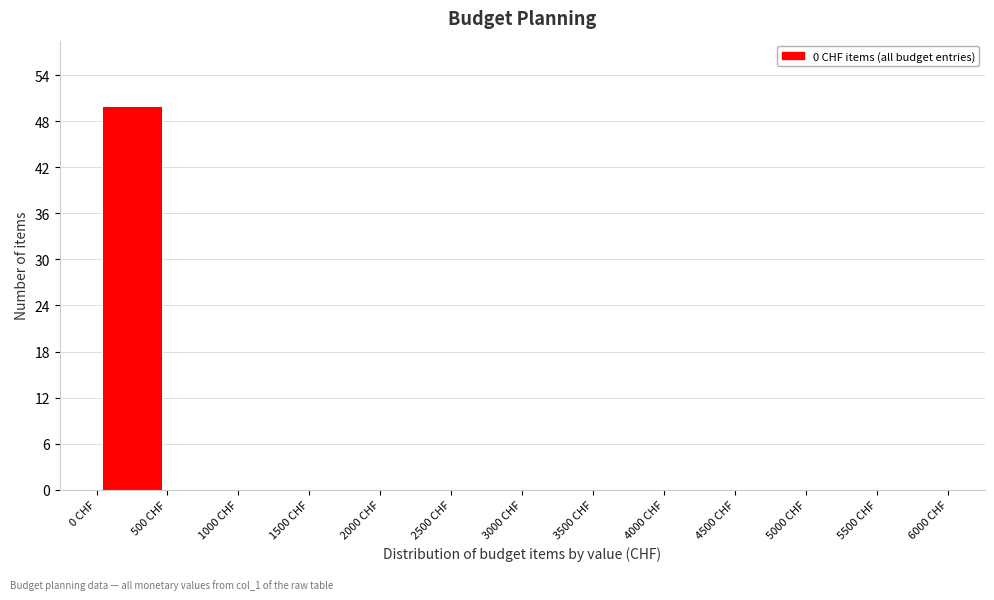

Over which range of the x-axis is the bar tallest?

0 to 500